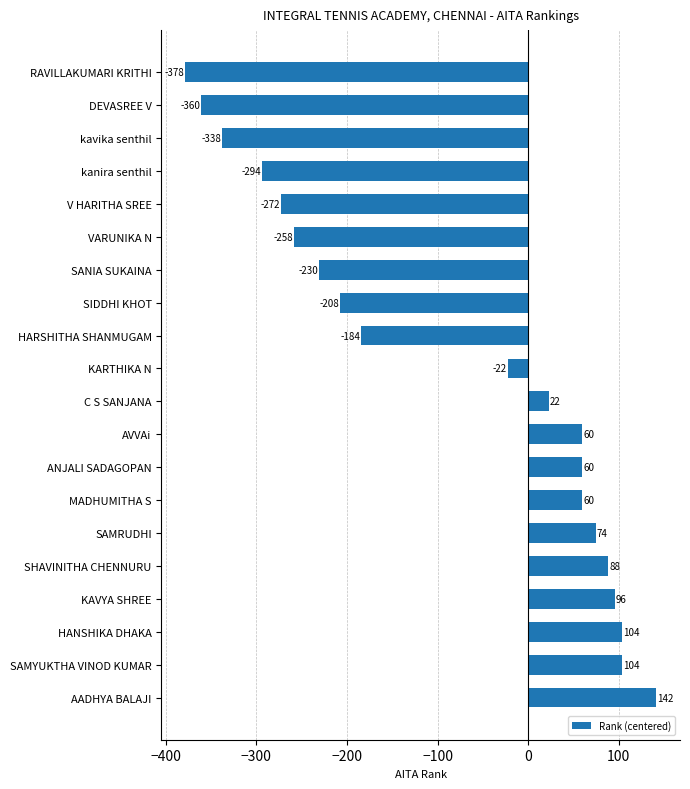

What is the value of the 15th bar from the top?

74.5